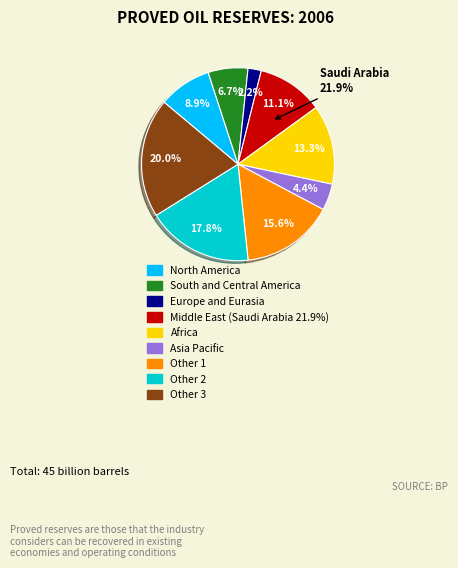

To the nearest percent, what is the combined percentage of 3 and 1?

22%